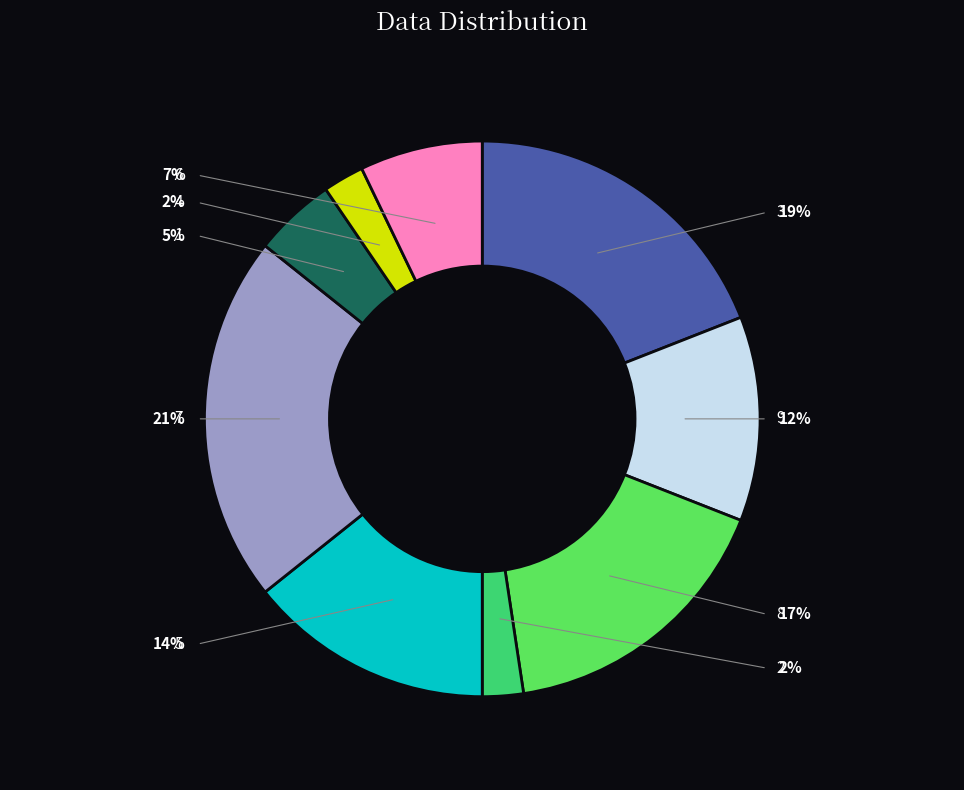

To the nearest percent, what percentage of the pie is 4?

2%